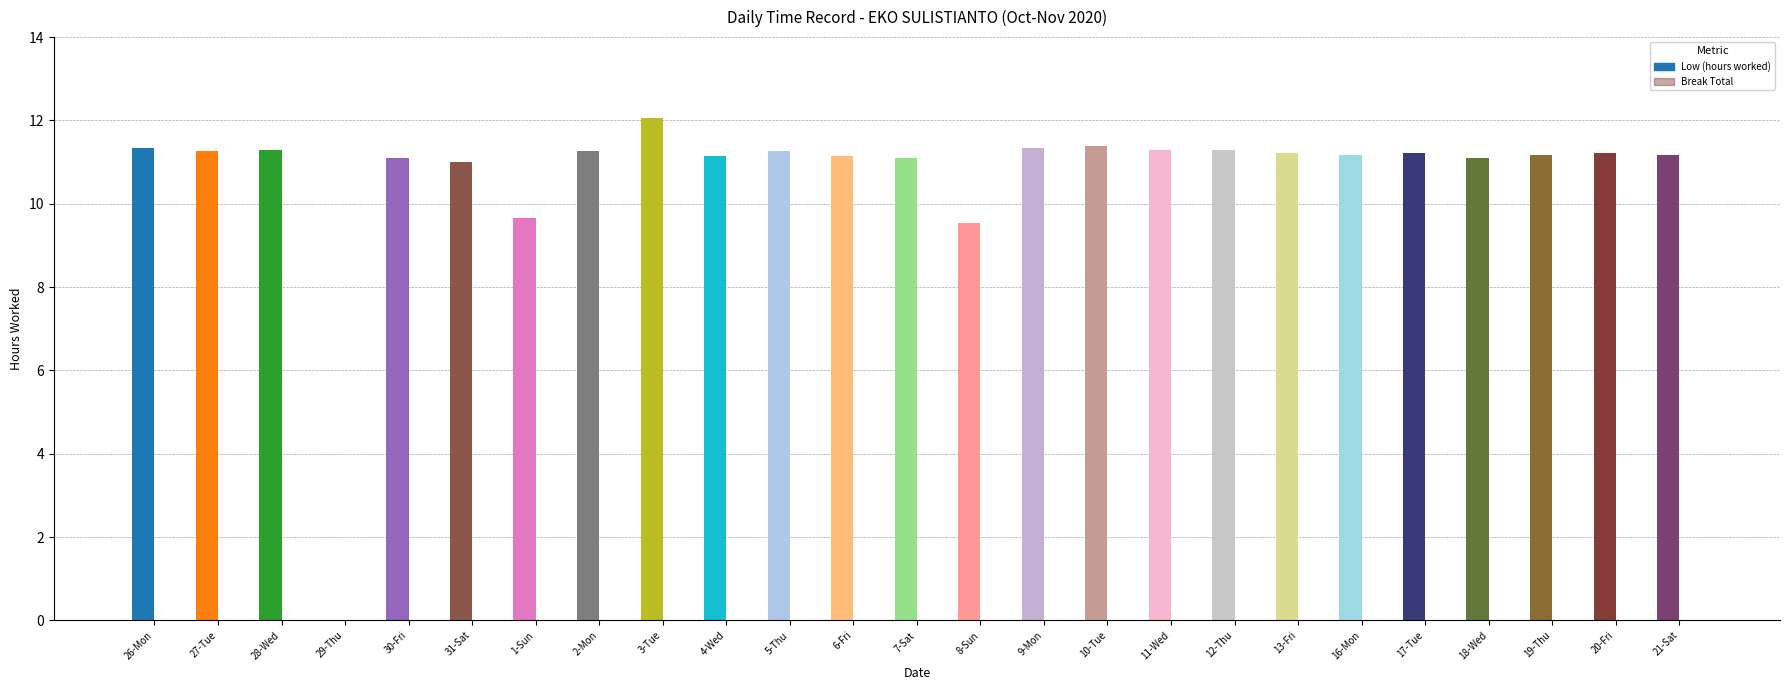

The value at 3-Tue is 7.6. True or false?

False